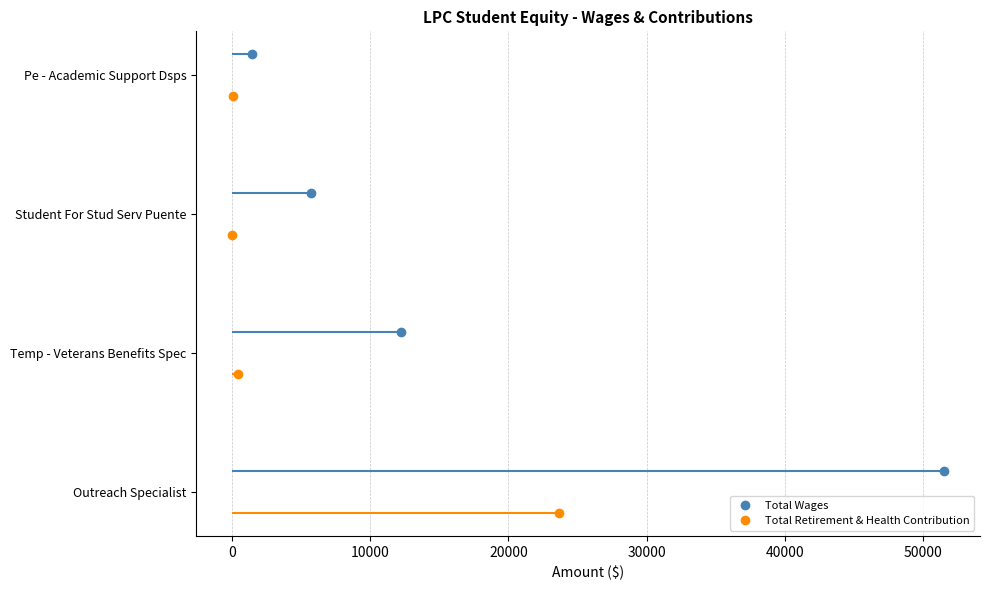

Is the value of Total Retirement & Health Contribution at 0 greater than the value of Total Wages at 0?

No